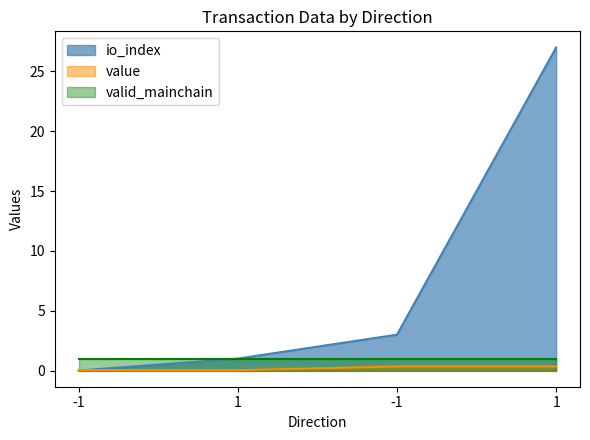

After their last crossing, which series has the higher values: io_index or value?

io_index